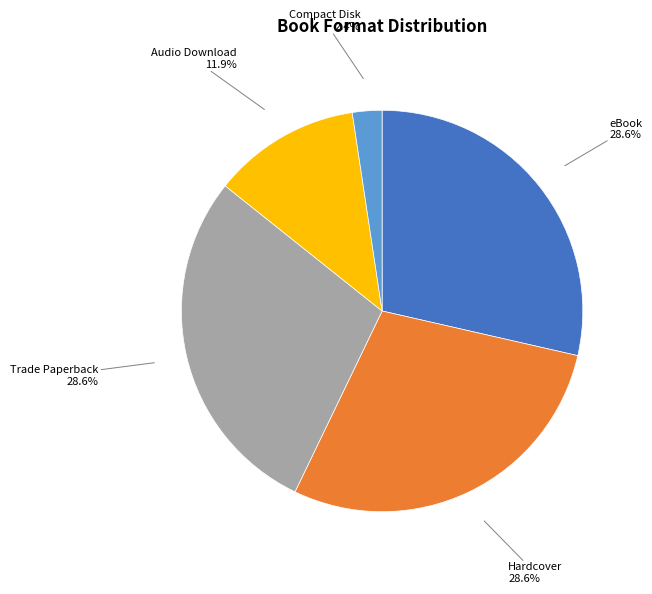

Is there a majority slice in this chart?

No